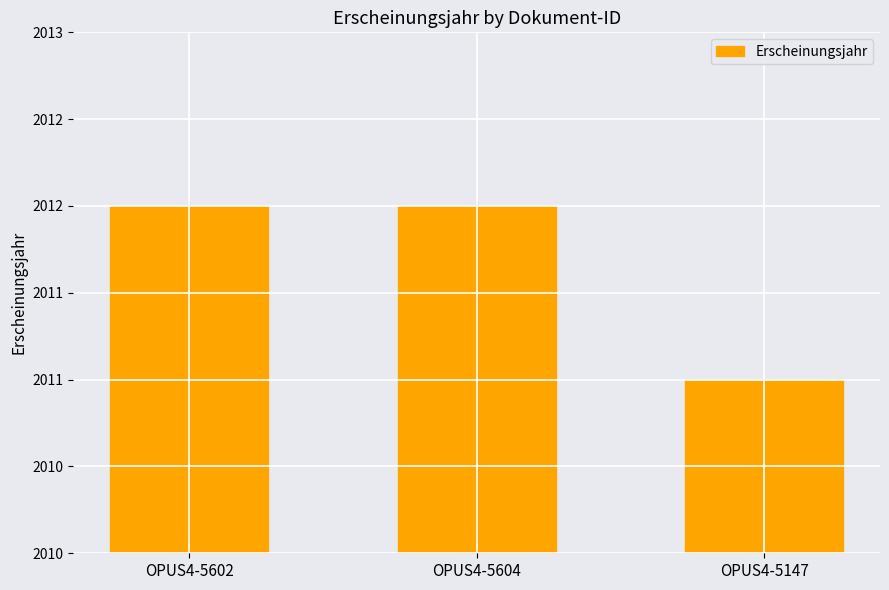

True or false: the data shows 1291 at OPUS4-5602.

False